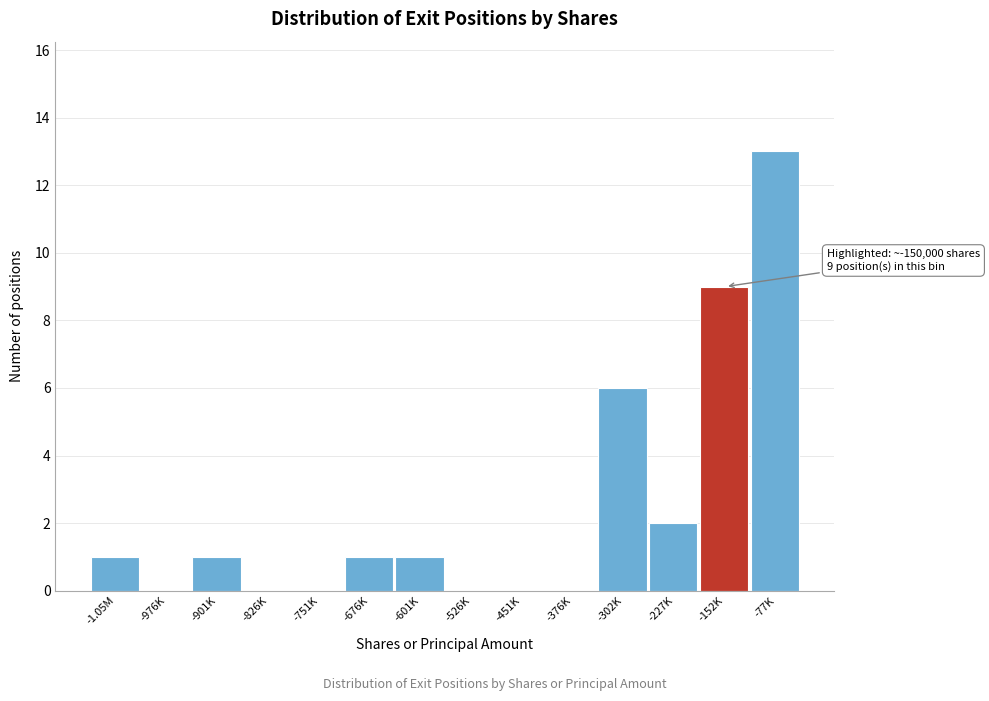

Reading left to right, extract all data points from this chart.

-1.05M=1	-976K=0	-901K=1	-826K=0	-751K=0	-676K=1	-601K=1	-526K=0	-451K=0	-376K=0	-302K=6	-227K=2	-152K=9	-77K=13